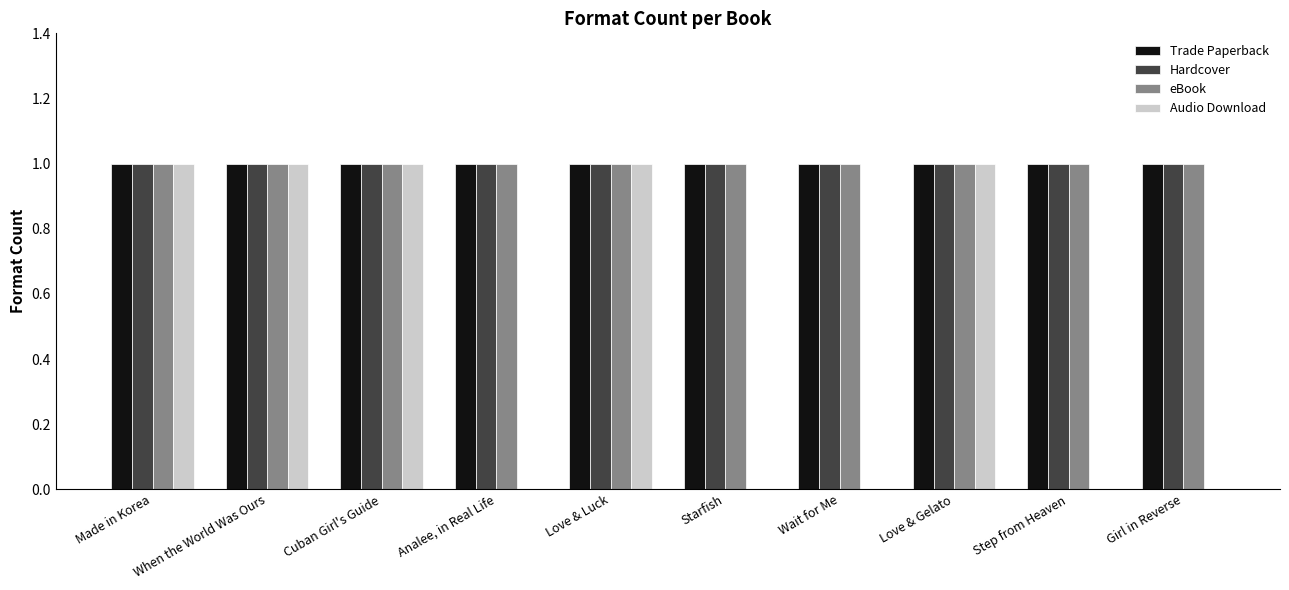

Between When the World Was Ours and Step from Heaven, which series saw the biggest shift?

Audio Download